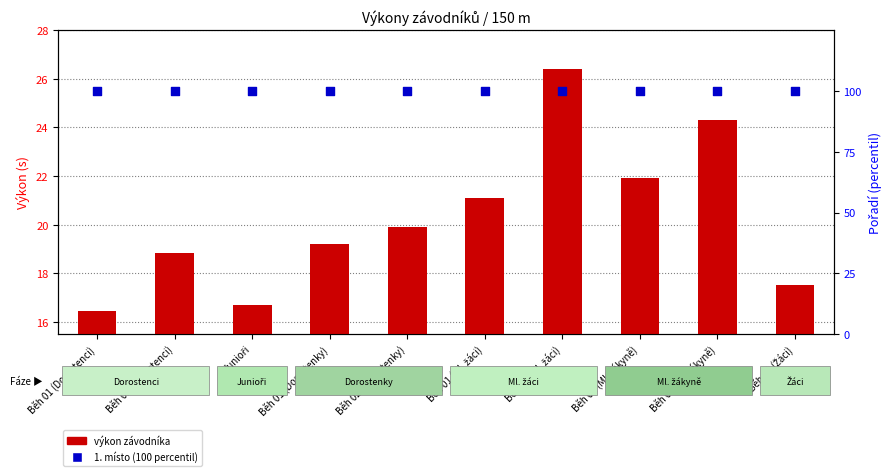

What is the change in value from Běh 02 (Ml. žáci) to Běh 01 (Žáci)?

-8.9